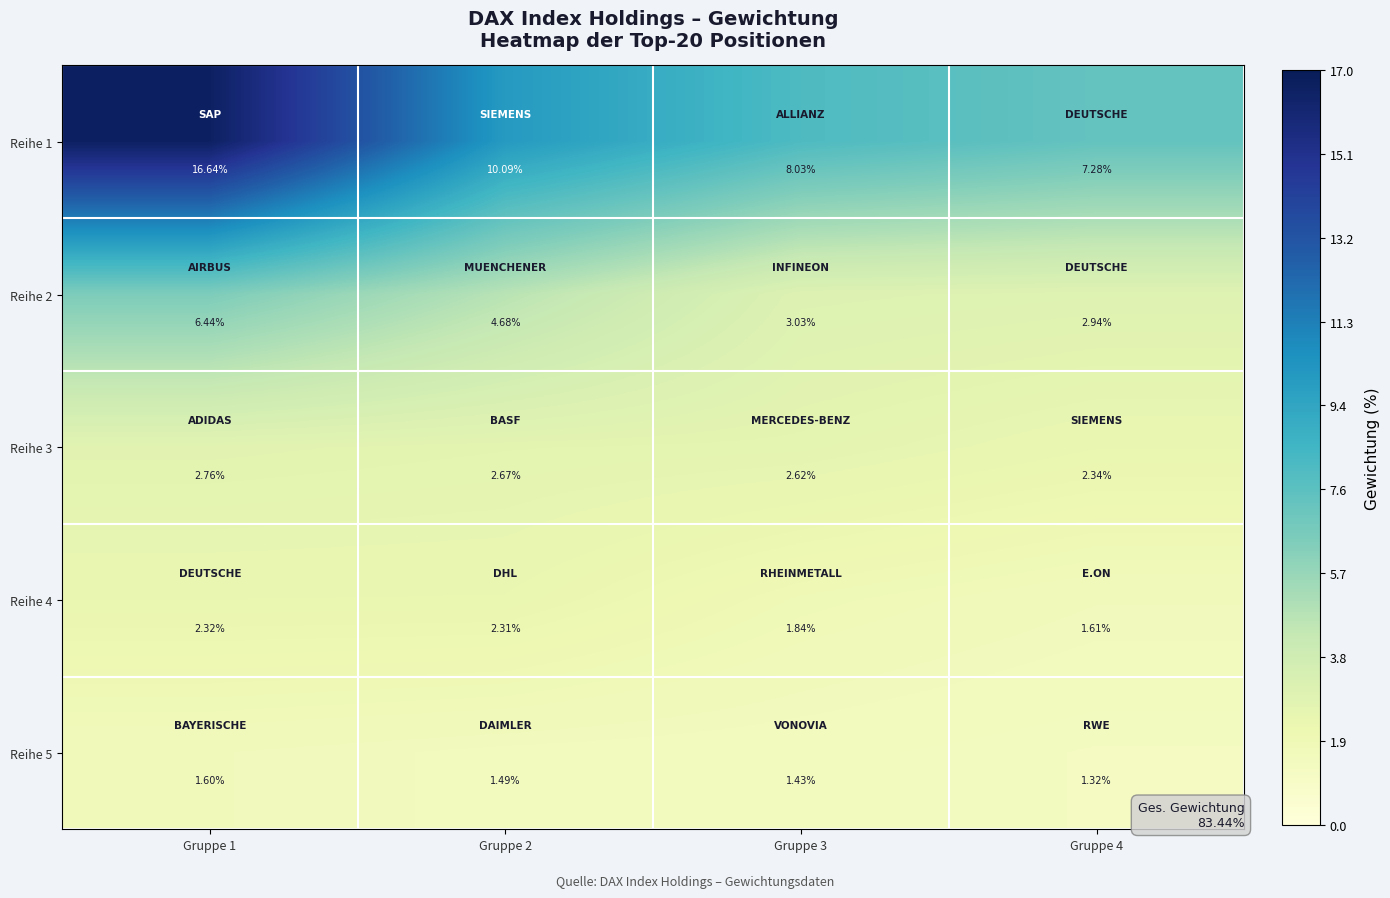

How many series are shown in this chart?

5